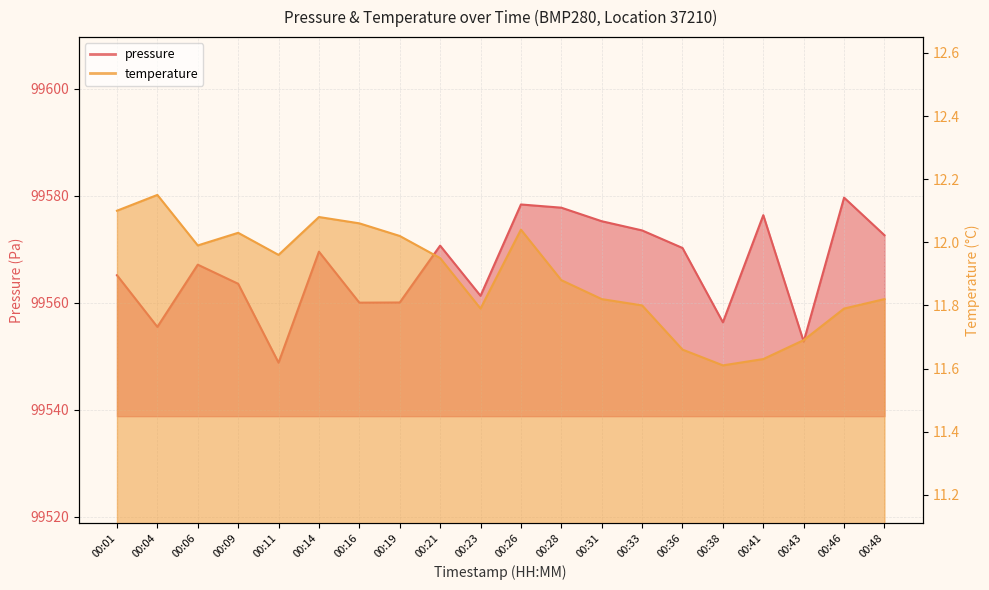

What is the difference between the second highest and minimum values in the temperature series?

0.5